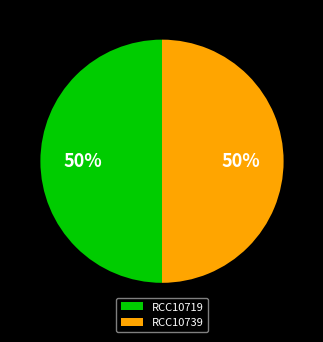

How many segments does this pie chart have?

2